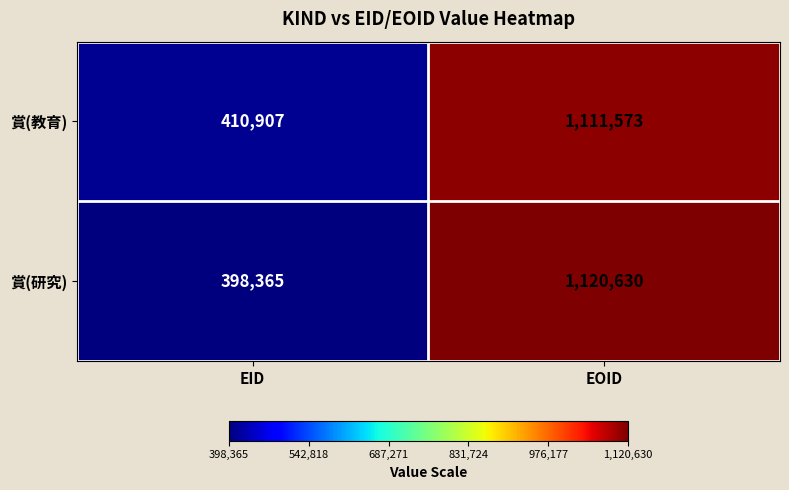

What is the difference between the maximum and minimum values in the 賞(研究) series?

722265